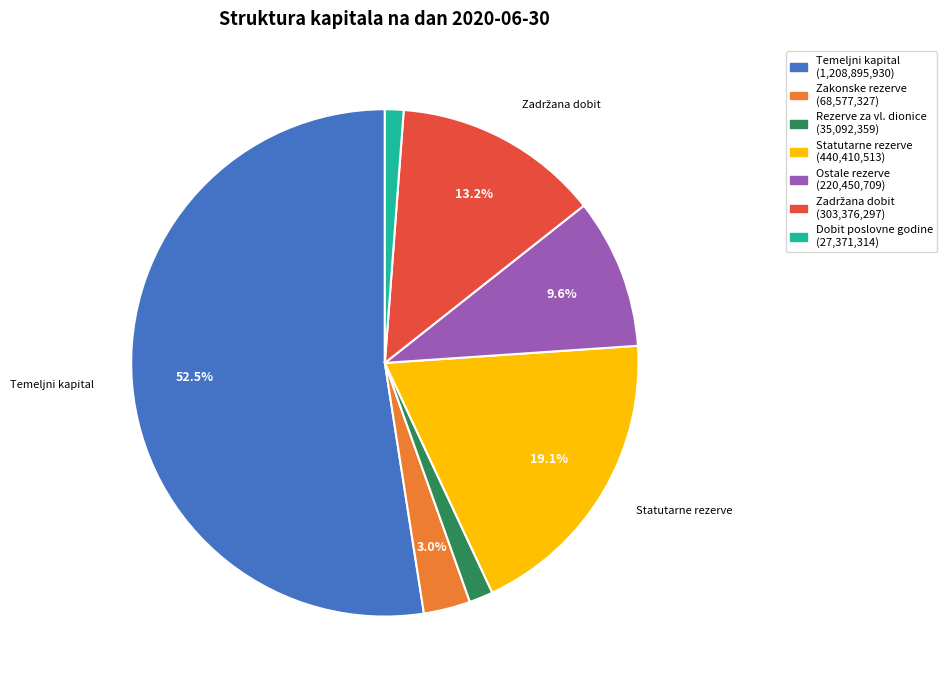

Is there any slice that represents more than half of the pie?

Yes